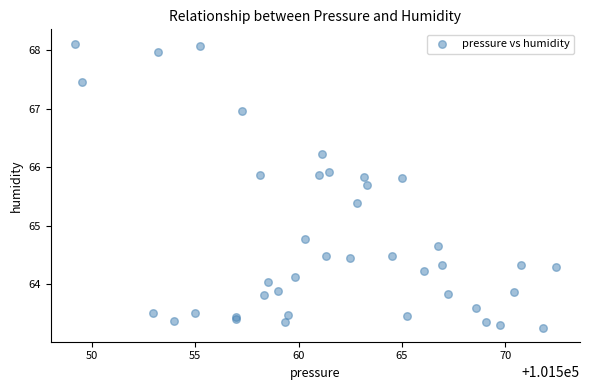

What Y value in the scatter plot is closest to 65?

64.8